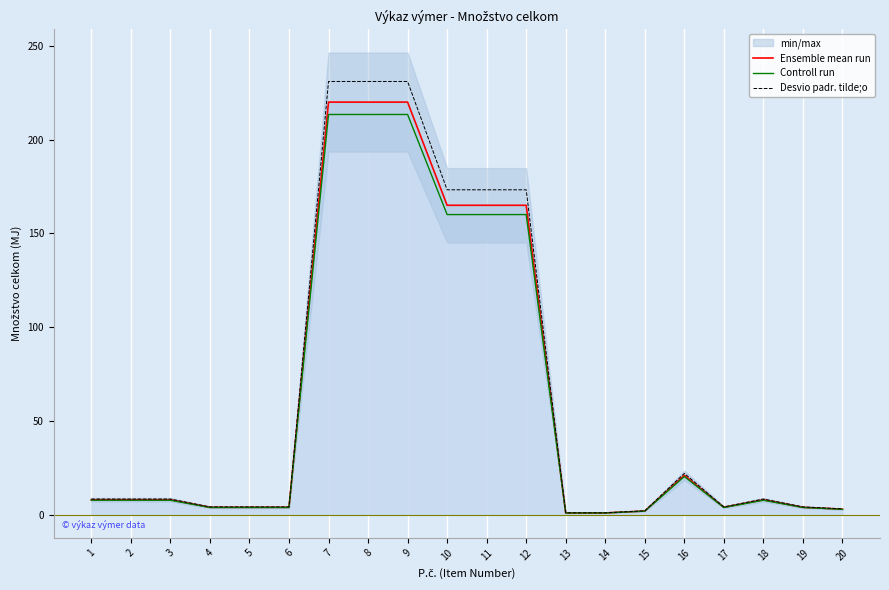

Which series has the largest total across all categories?

Desvio padr. tilde;o